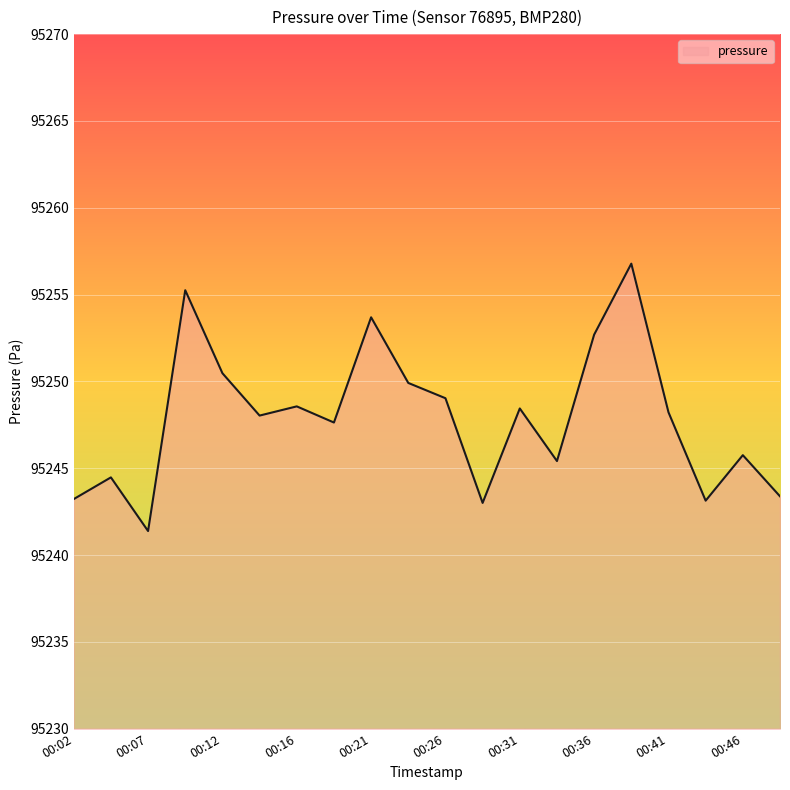

What is the minimum value shown in the chart?

95241.4